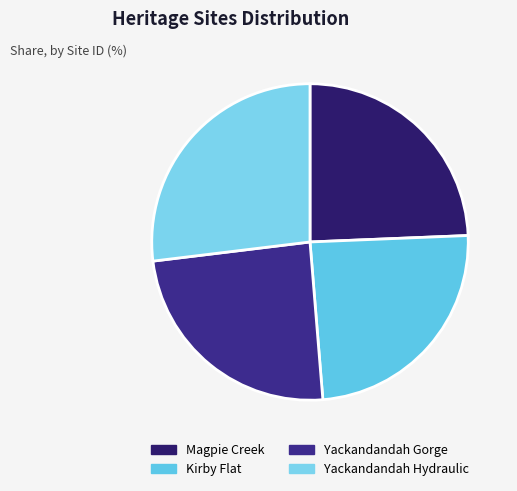

To the nearest percent, what is the difference between the largest and smallest slice percentages?

3%